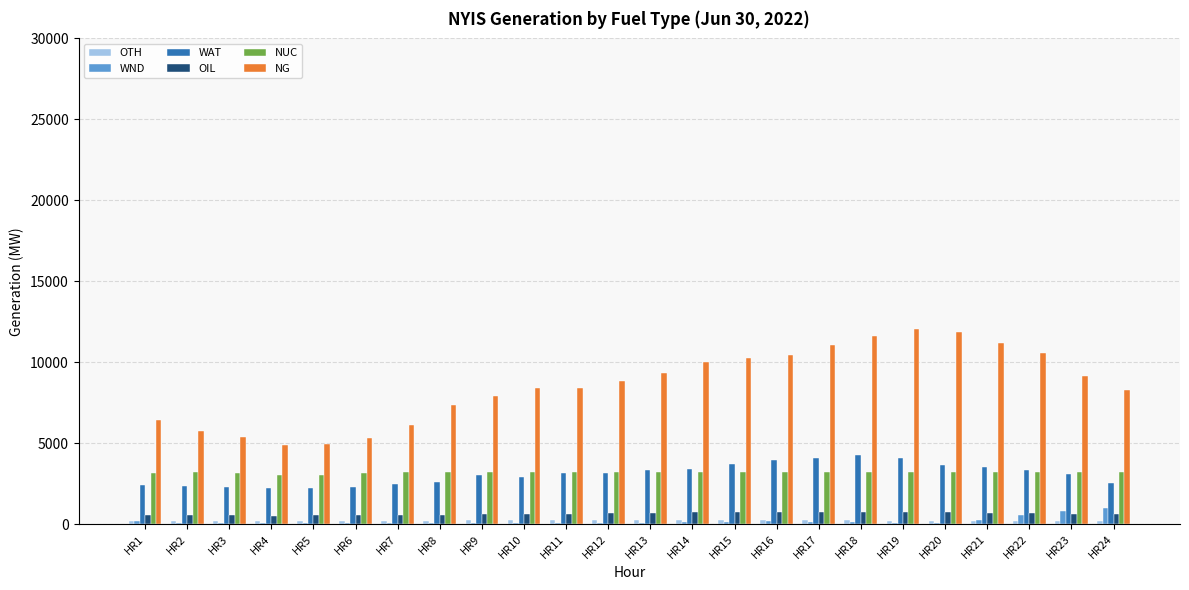

True or false: WAT has a value of 2277 at HR3.

True